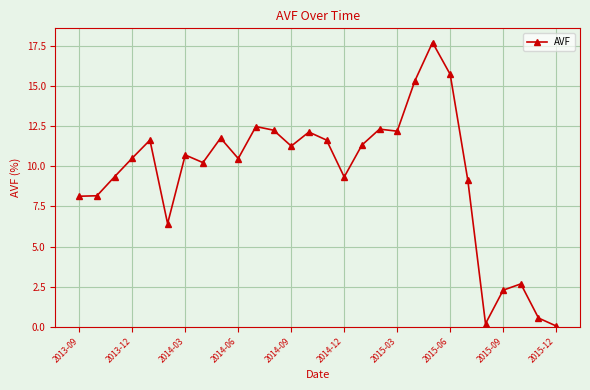

What is the difference between the second highest and minimum values?

15.7